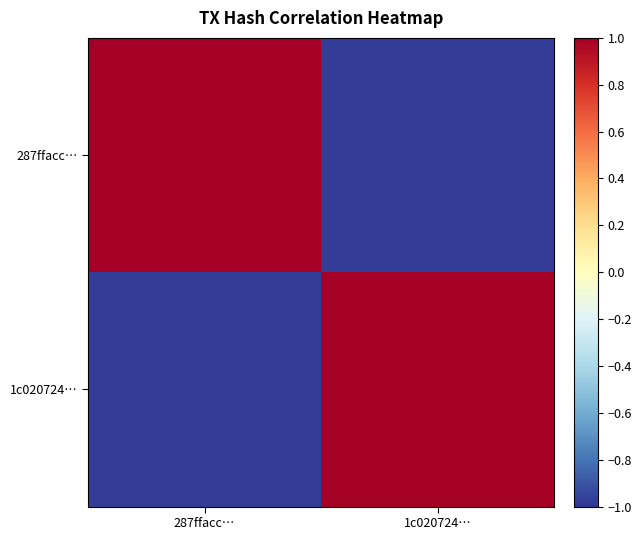

Reading right to left, list all the values displayed in this chart.

287ffacc…: 1c020724…=-1.0	287ffacc…=1.0
1c020724…: 1c020724…=1.0	287ffacc…=-1.0